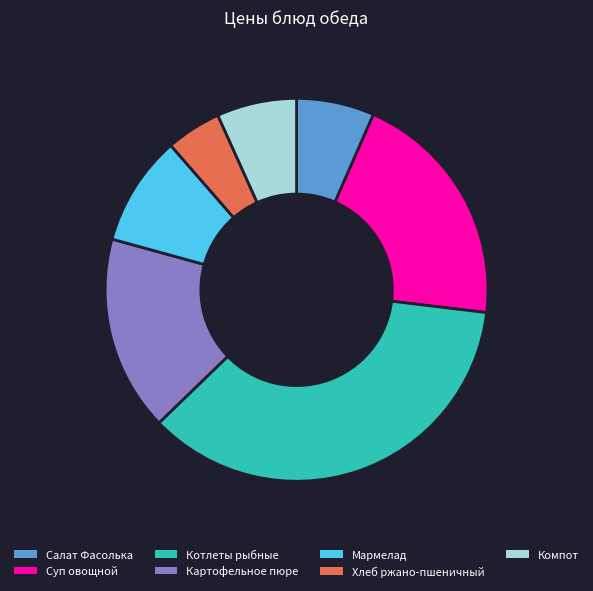

Which has a higher value, Салат Фасолька or Хлеб ржано-пшеничный?

Салат Фасолька